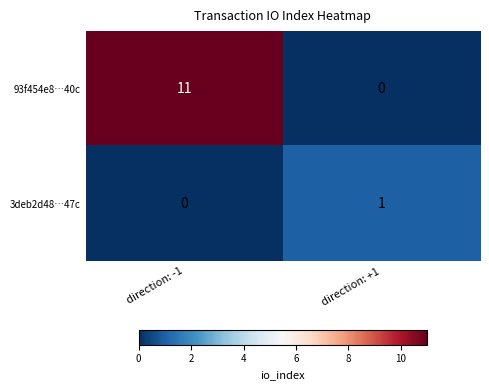

Count the number of categories in the chart.

2